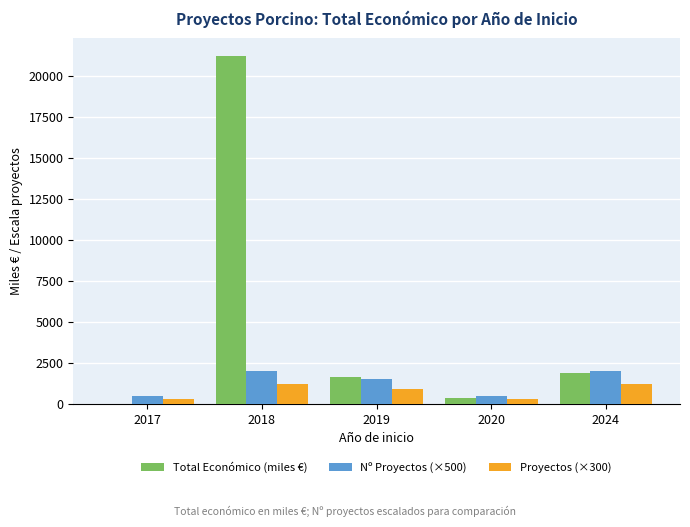

What is the maximum value for Proyectos (×300)?

1200.0